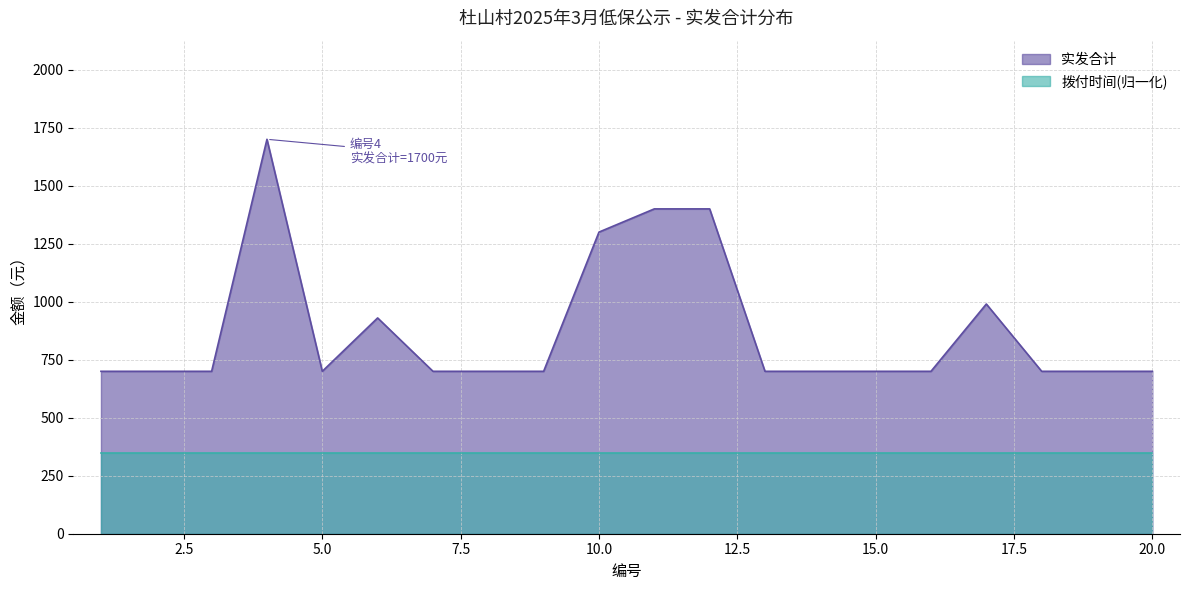

Count the number of data series in this chart.

2